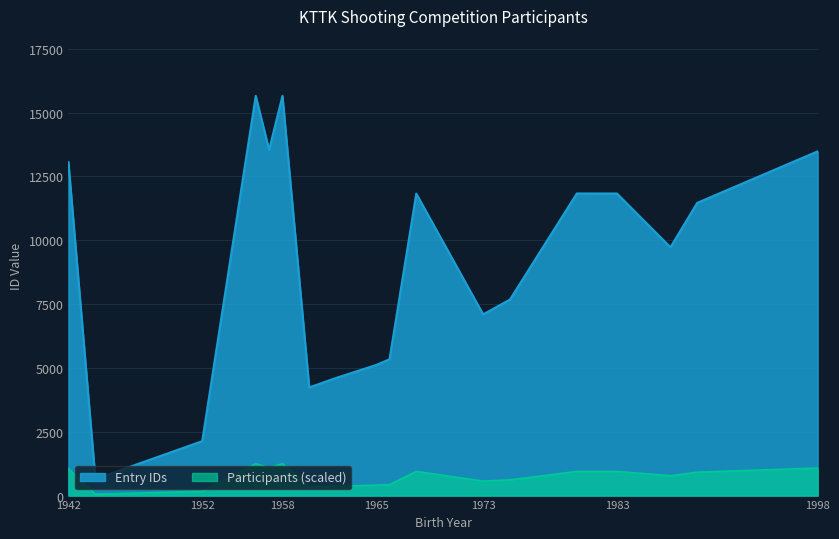

Reading left to right, extract all data points from this chart.

13057	754	831	2131	15653	13542	15654	4236	4606	5115	5337	11825	7097	7676	11831	11830	9726	11464	13480